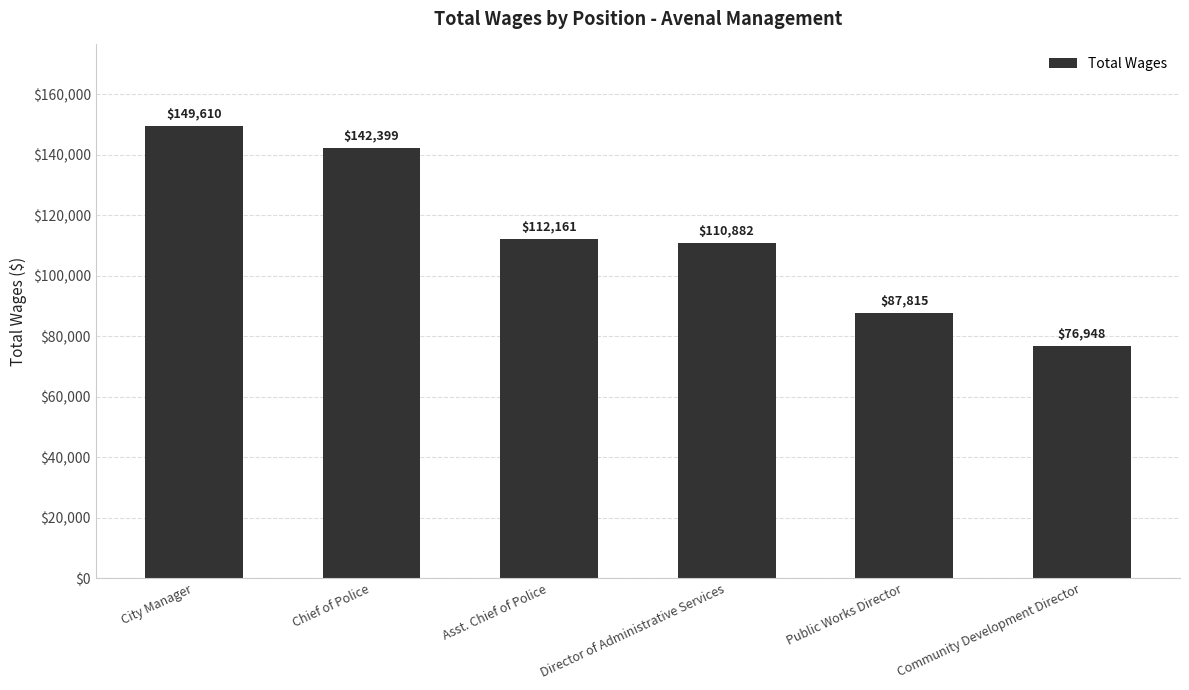

The chart shows a value of 110882 at Director of Administrative Services. True or false?

True